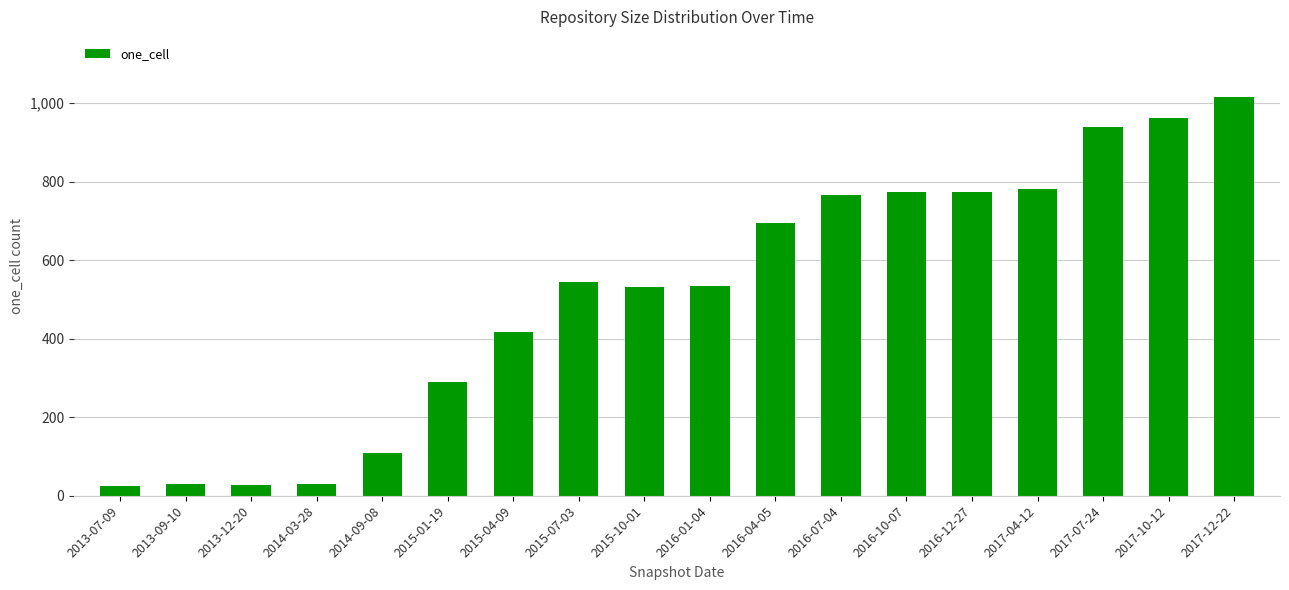

True or false: the data shows 766 at 2016-07-04.

True